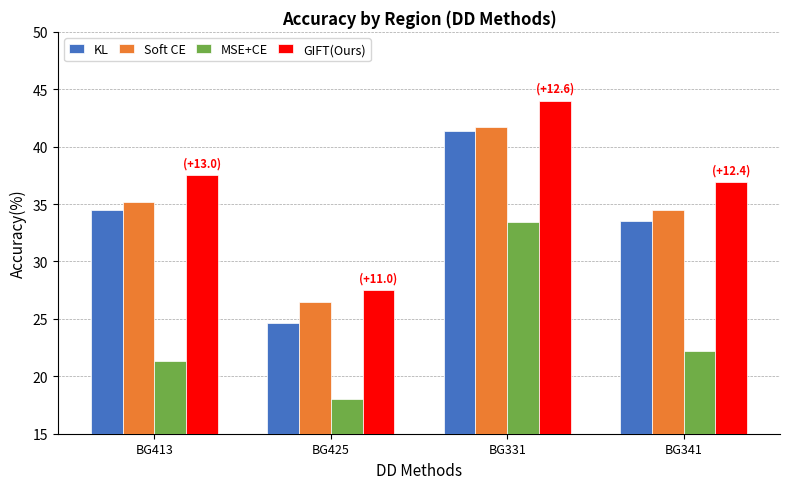

Which category has the highest value across all series?

BG331